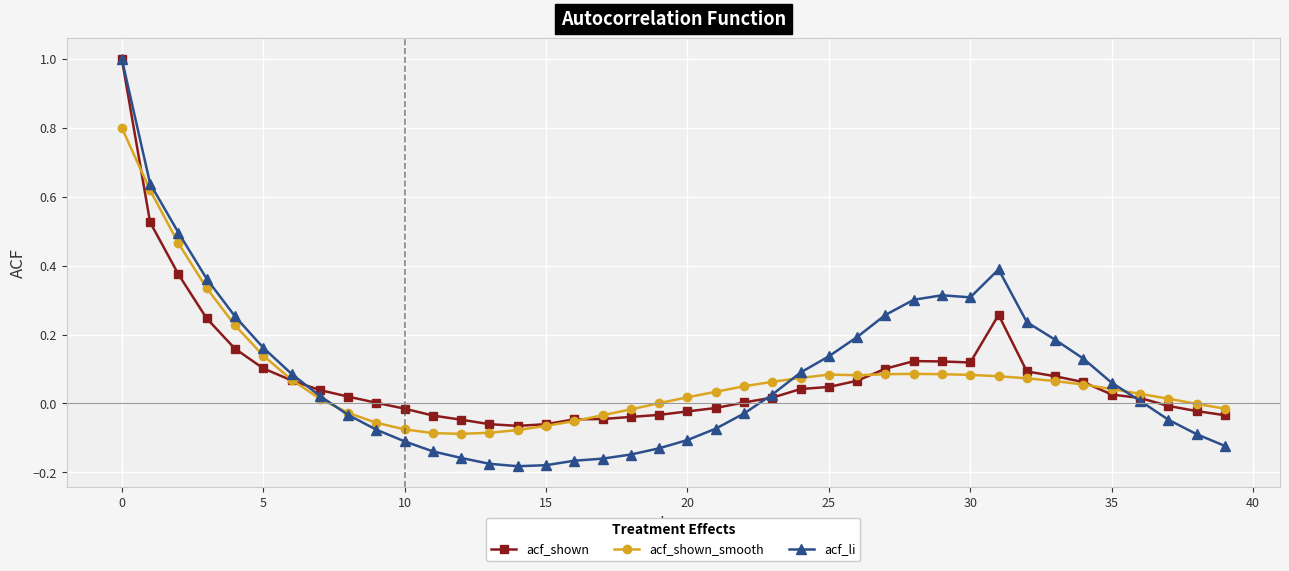

What is the greatest value displayed?

1.0